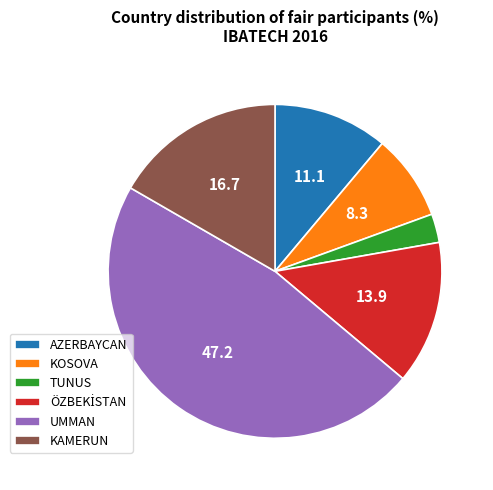

Count the number of slices in the pie.

6